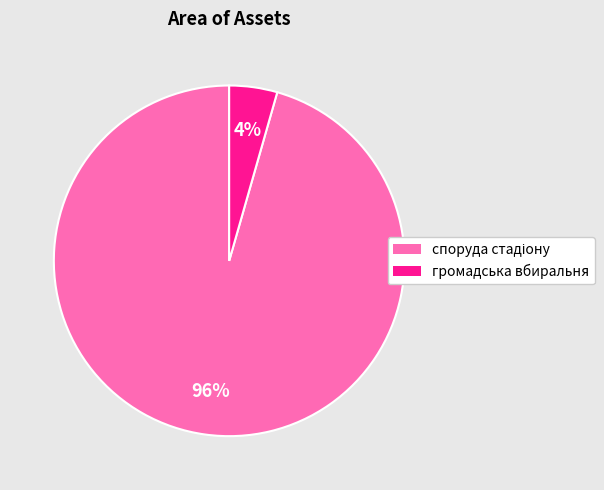

To the nearest percent, what is the average slice percentage?

50%